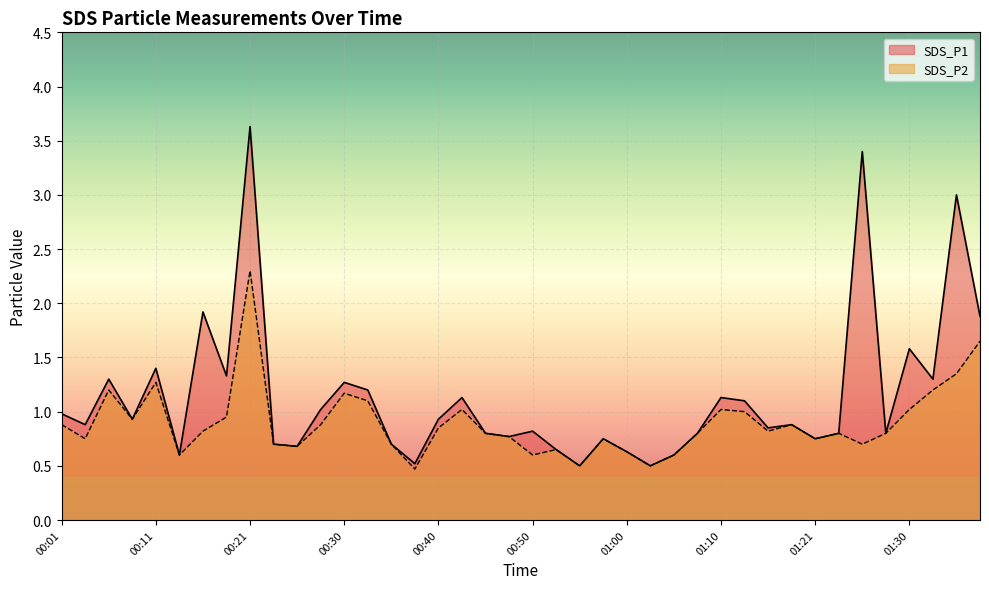

Rank the categories by SDS_P1 value from highest to lowest.

00:21, 01:26, 01:36, 00:16, 01:38, 01:30, 00:11, 00:18, 00:06, 01:33, 00:30, 00:33, 00:43, 01:10, 01:13, 00:28, 00:01, 00:08, 00:40, 00:04, 01:18, 01:15, 00:50, 00:45, 01:07, 01:23, 01:28, 00:47, 00:57, 01:21, 00:23, 00:35, 00:25, 00:52, 01:00, 00:13, 01:05, 00:38, 00:55, 01:02